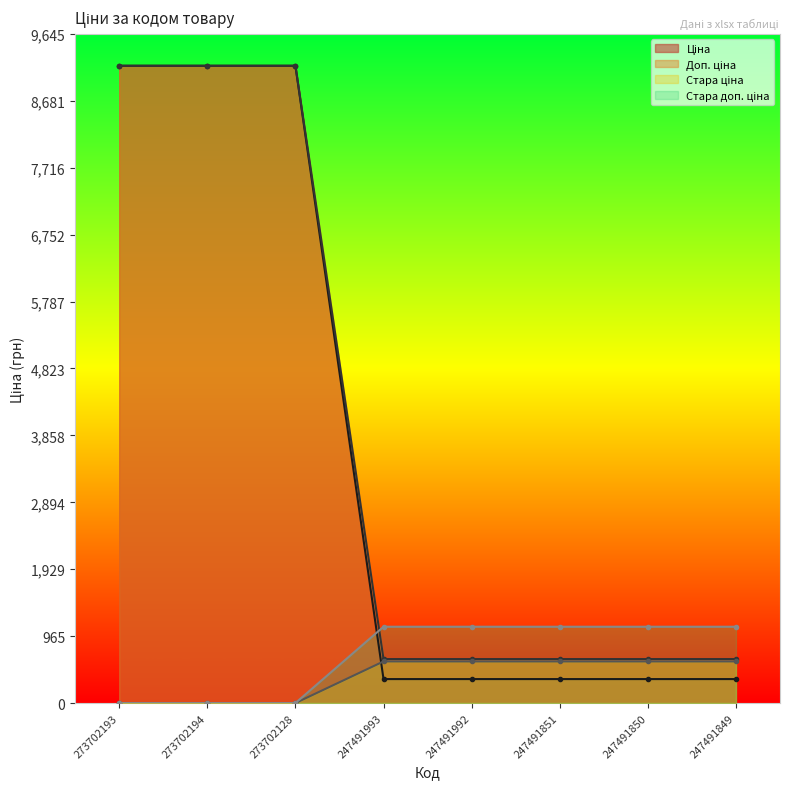

The Стара ціна series shows 634.0 at 247491992. True or false?

True